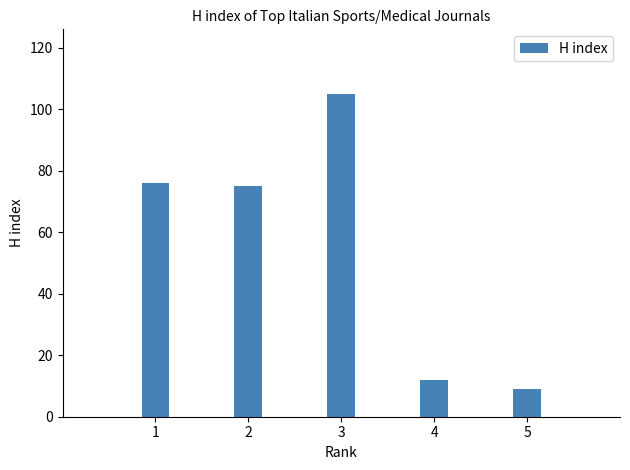

Which category has the lowest value across all series?

5